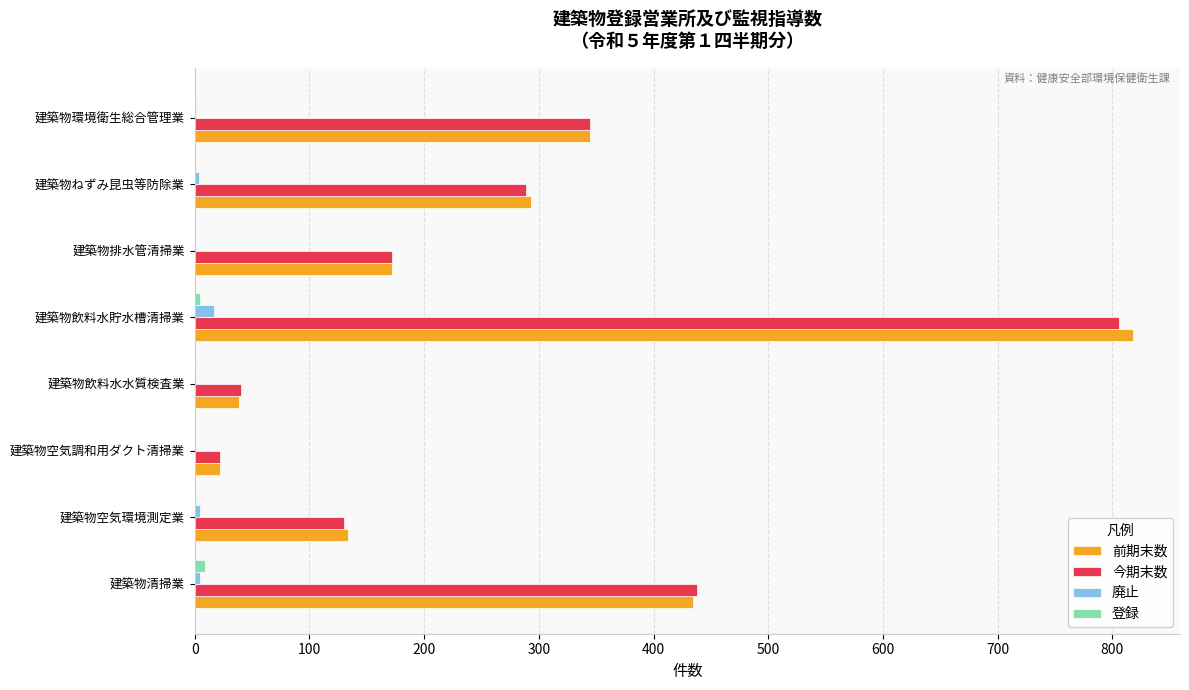

The 登録 series shows 0 at 建築物排水管清掃業. True or false?

True